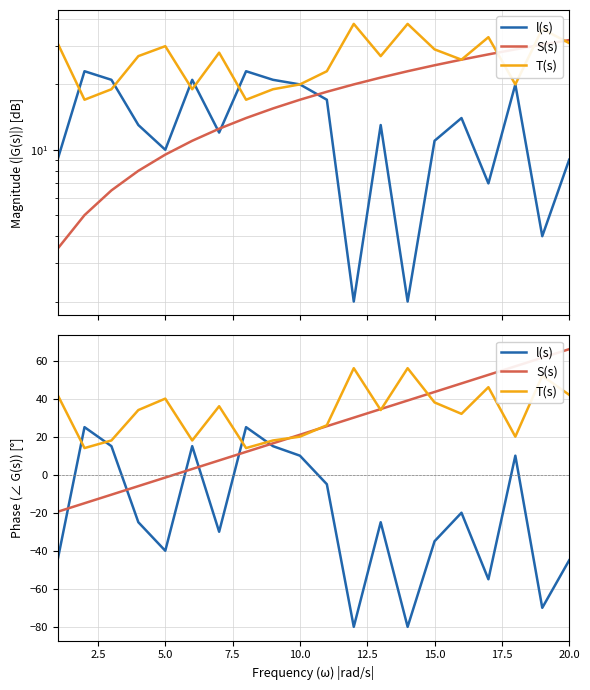

What is the maximum value for S(s)?

66.0